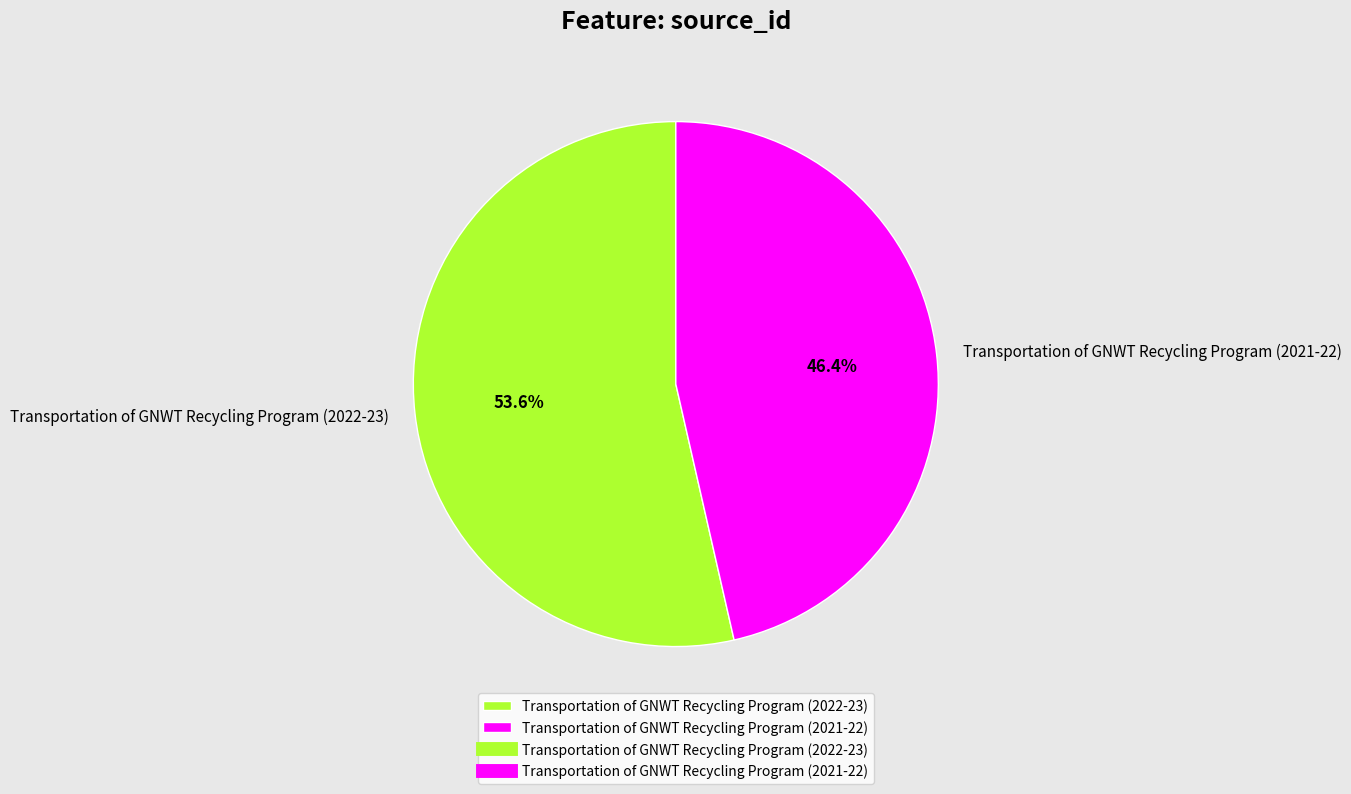

Rank the categories by value from lowest to highest.

Transportation of GNWT Recycling Program (2021-22), Transportation of GNWT Recycling Program (2022-23)